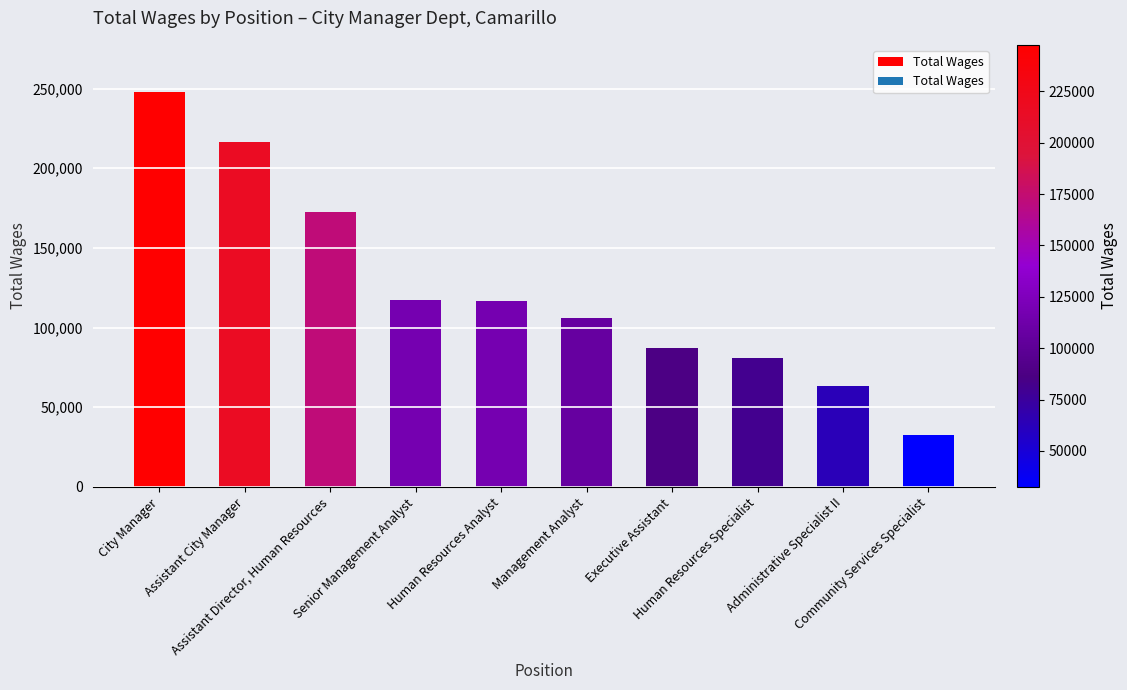

What is the smallest value displayed?

32440